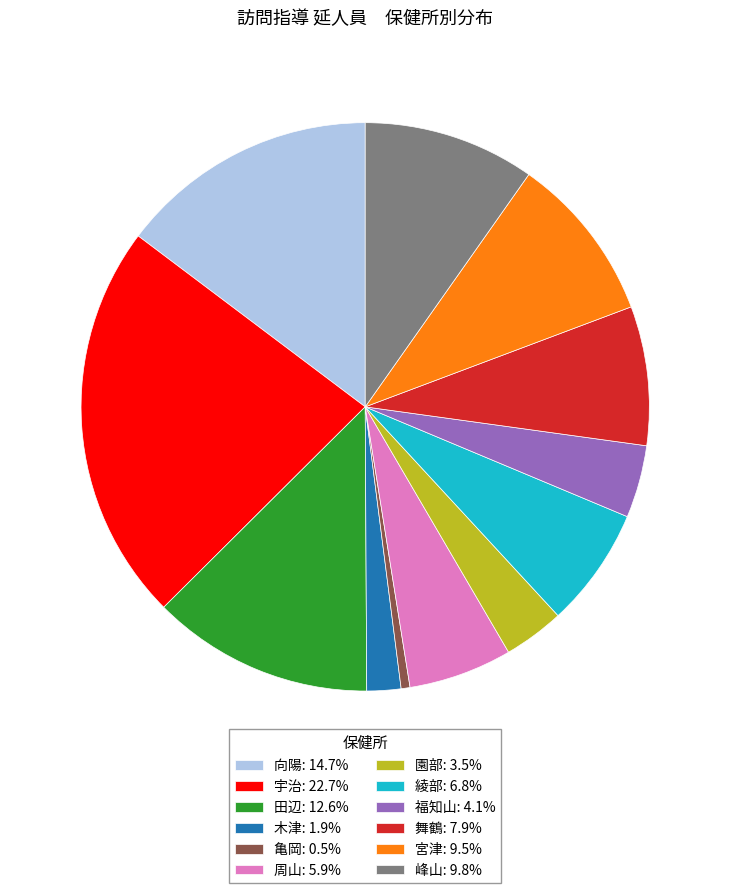

True or false: 峰山 accounts for 10% of the total.

True